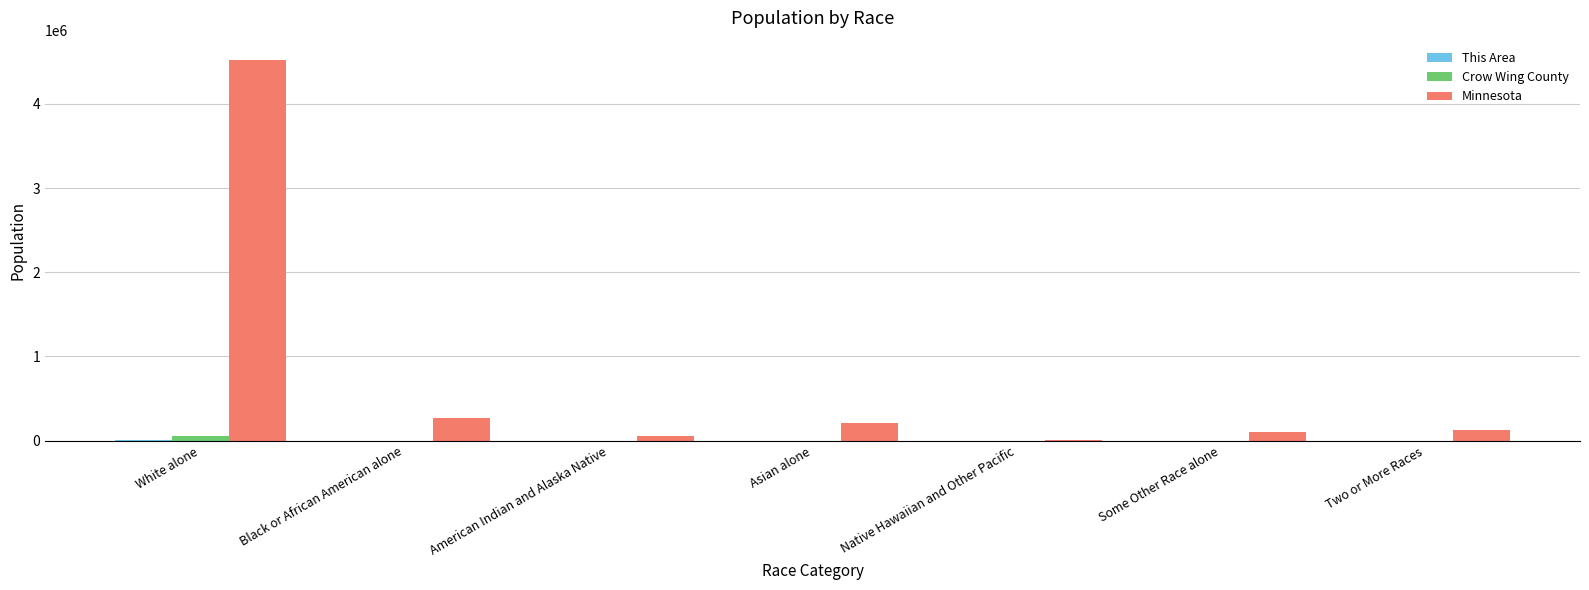

The value of Minnesota at Two or More Races is 125145. True or false?

True